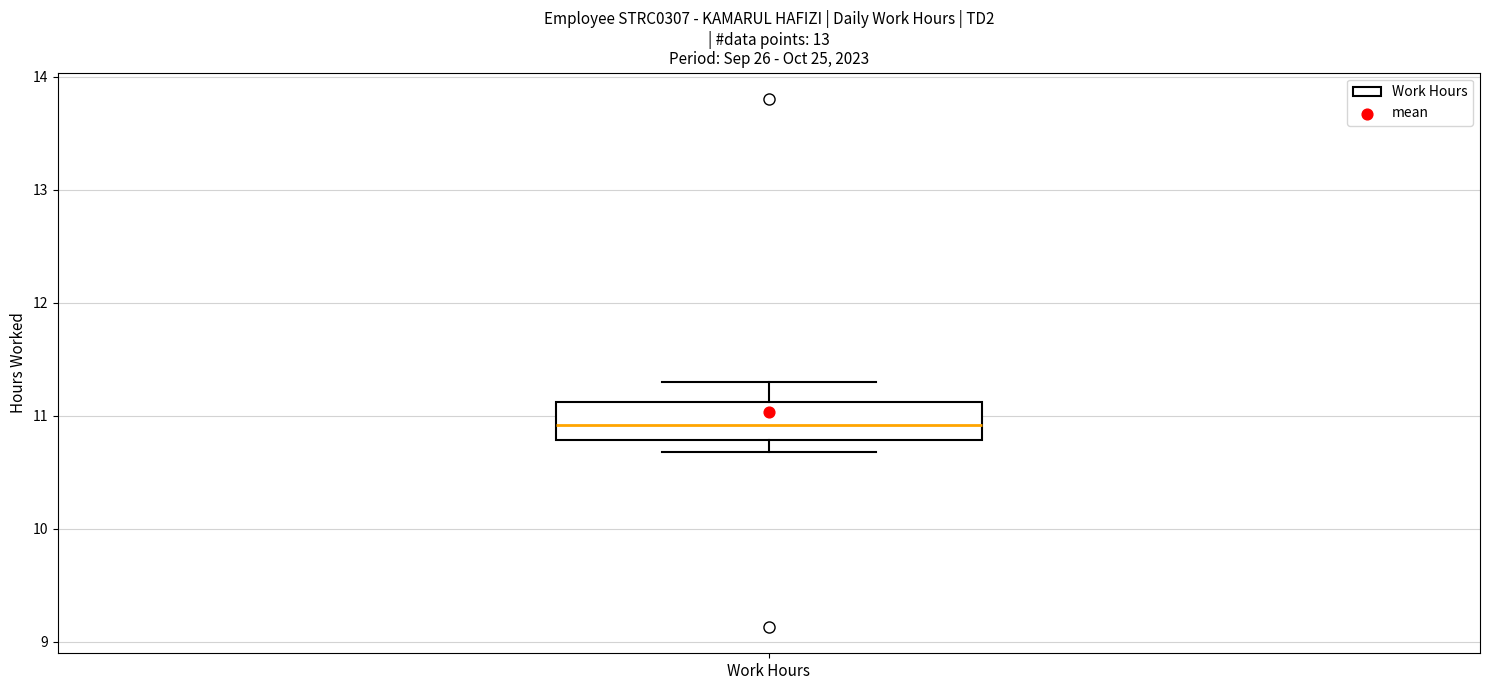

Where does the median line of the box for Work Hours sit on the y-axis? The values are not printed on the chart, so give them approximately, as read against the axis.

10.9